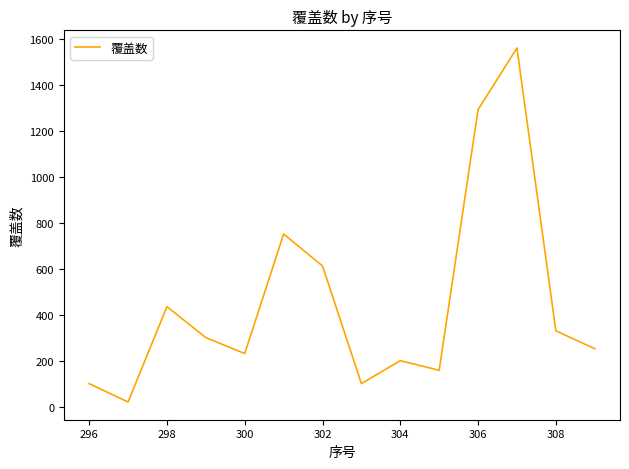

What is the greatest value displayed?

1560